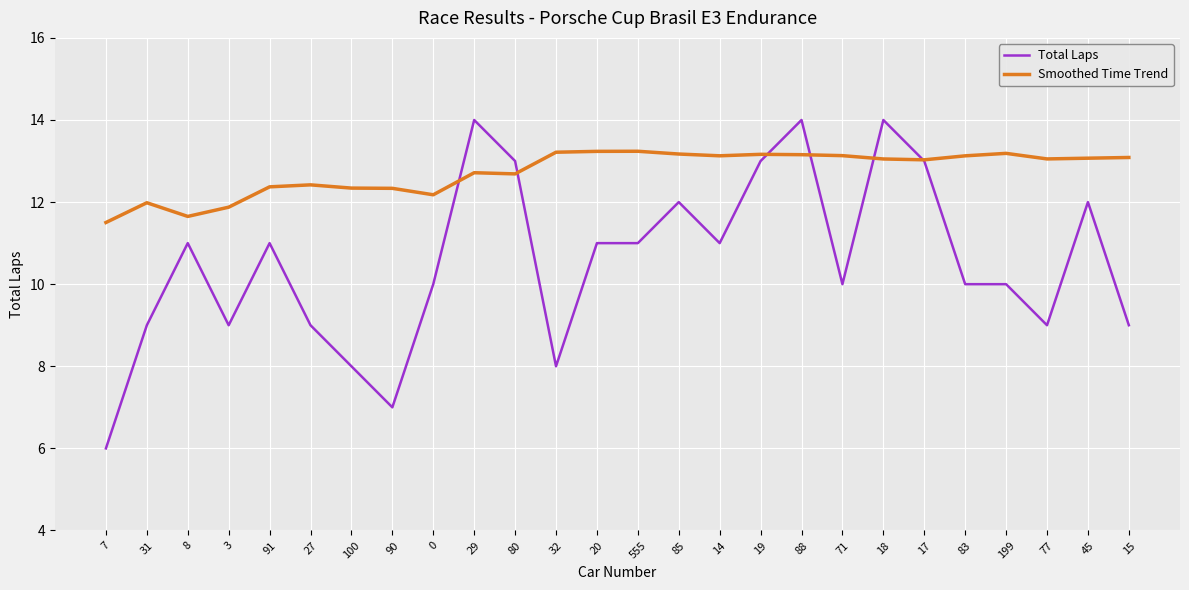

Between 27 and 71, which series saw the biggest shift?

Total Laps